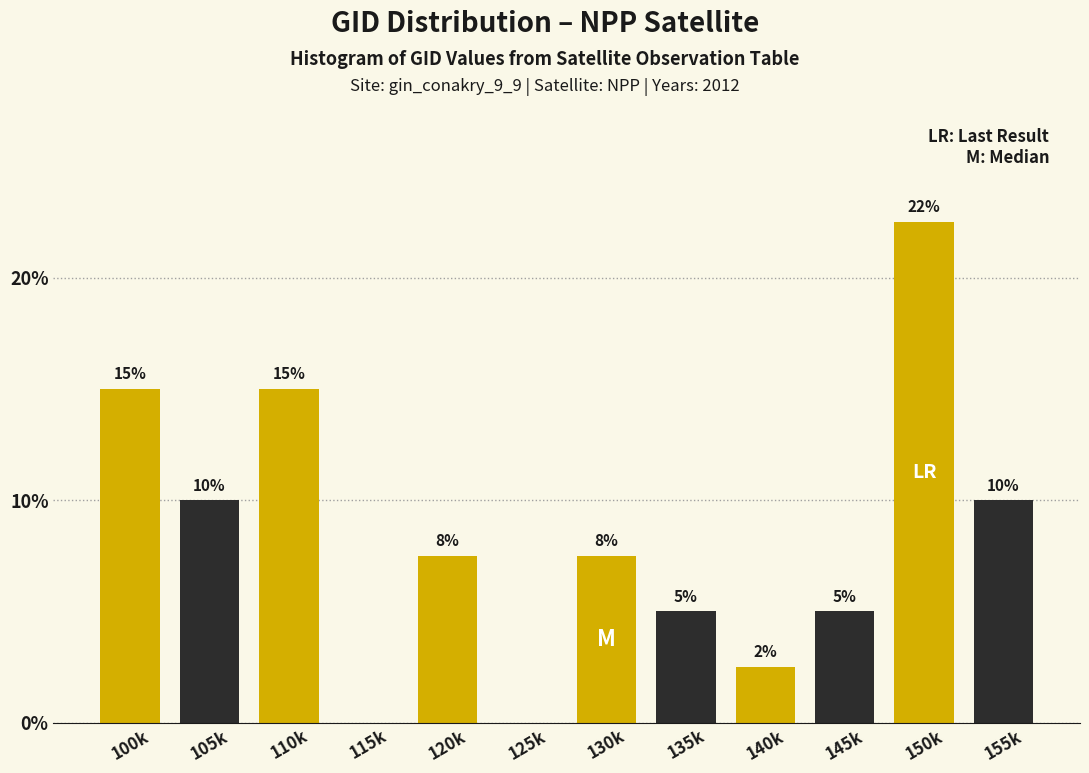

What is the maximum value shown in the chart?

22.5